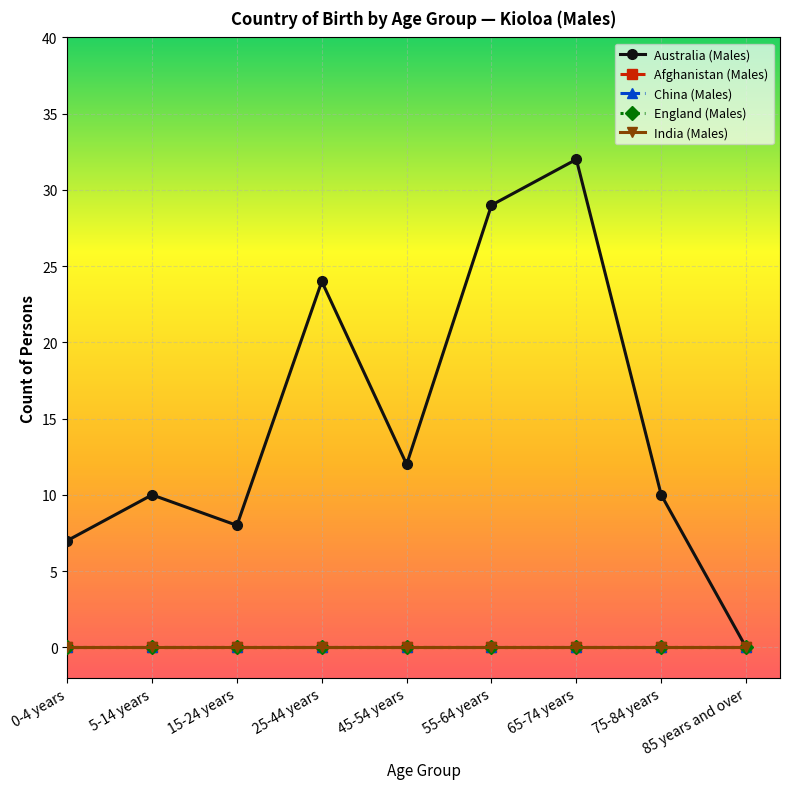

At how many categories does at least one series exceed 2?

8